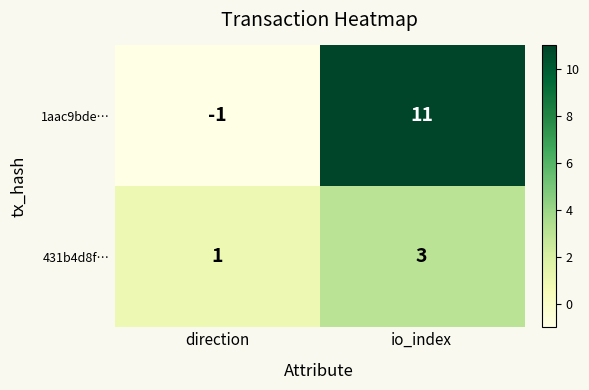

Rank the series by their average value, from lowest to highest.

431b4d8f…, 1aac9bde…